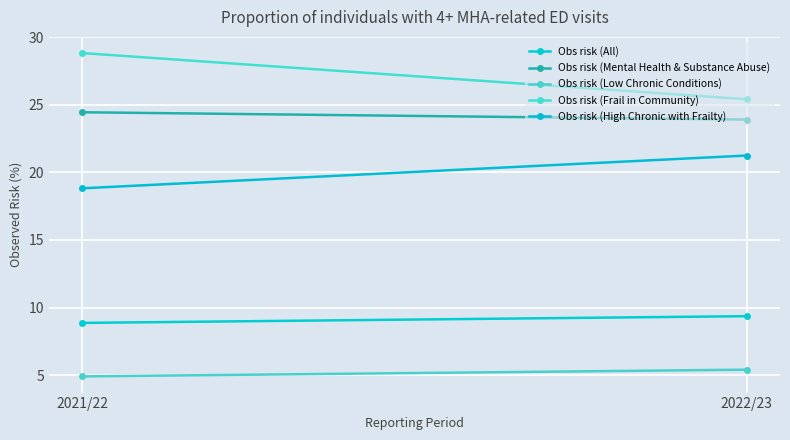

How many data points in Obs risk (All) are less than 9?

1